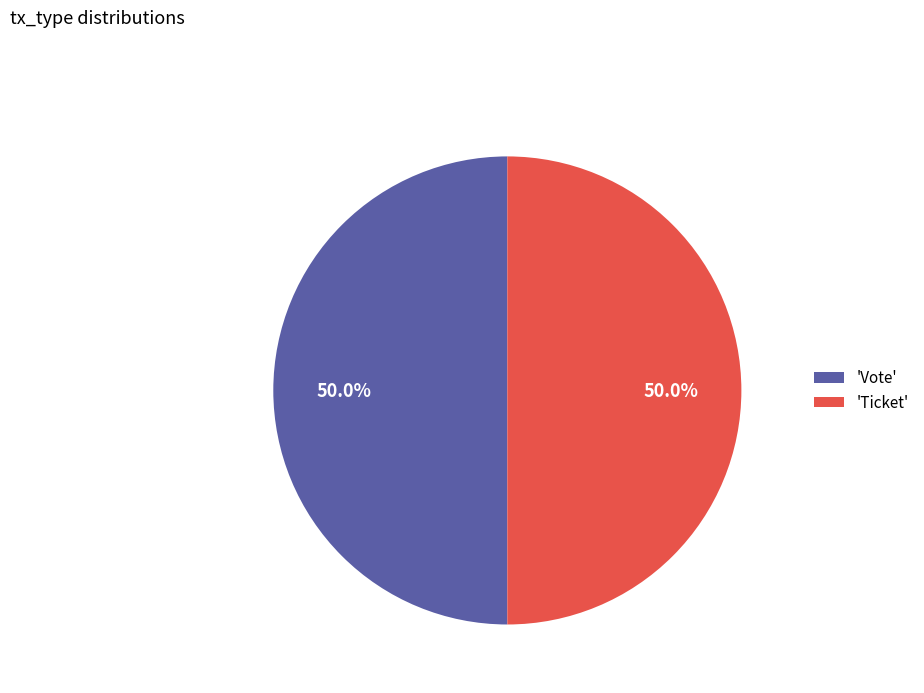

To the nearest percent, what is the difference between the largest and smallest slice percentages?

0%